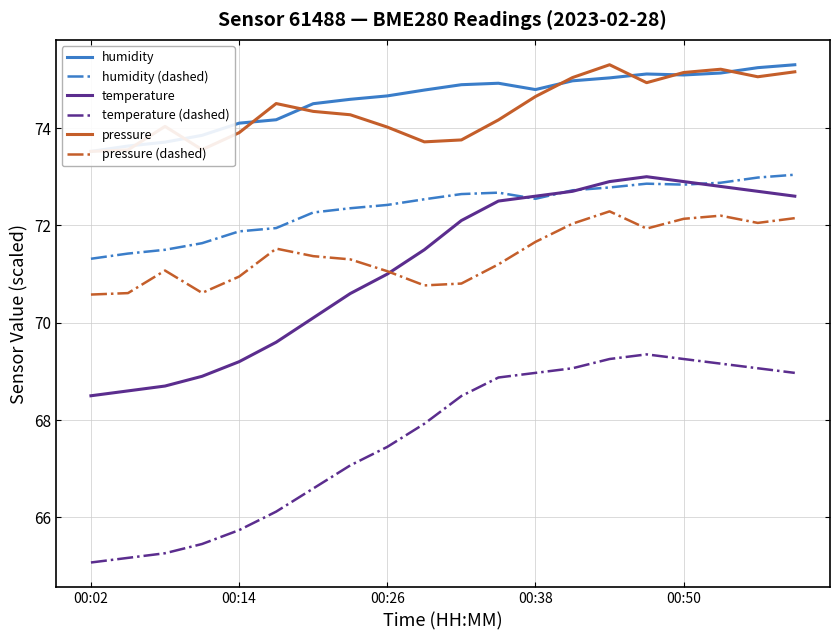

What is the minimum value shown in the chart?

65.1